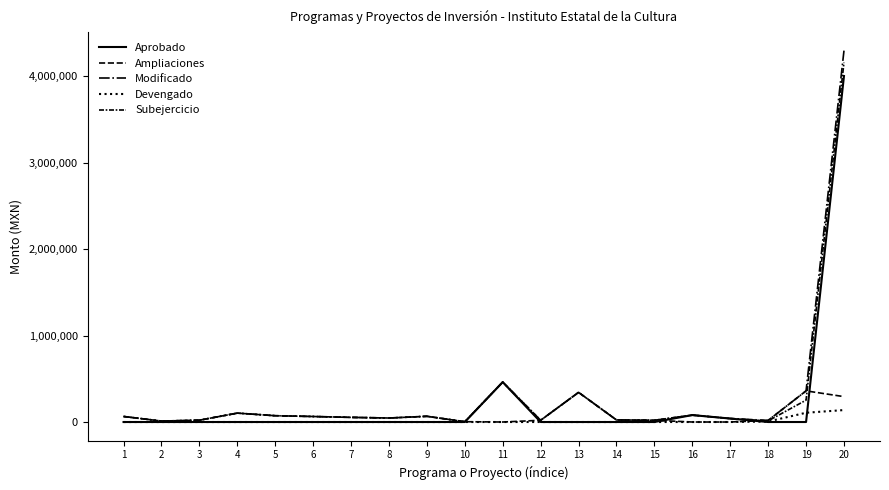

At how many categories does at least one series exceed 4272129?

1